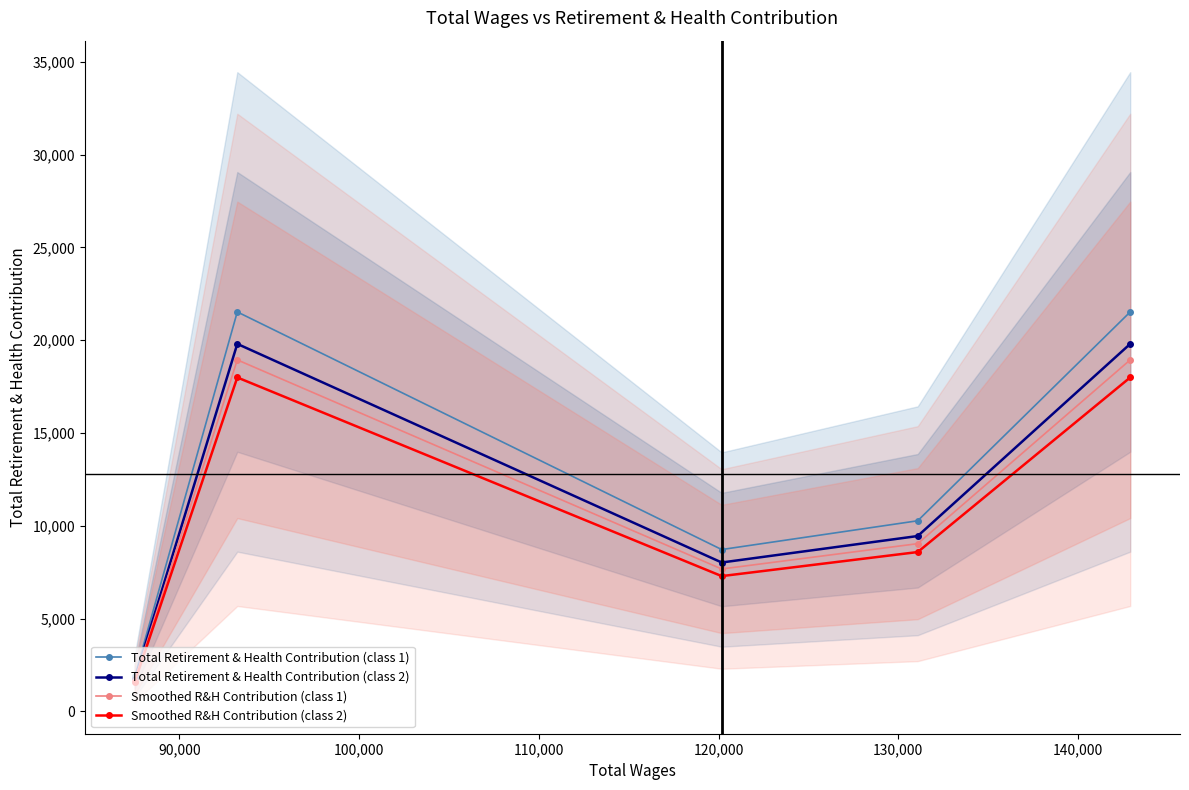

What is the lowest value of the Smoothed R&H Contribution (class 2) series?

1580.9